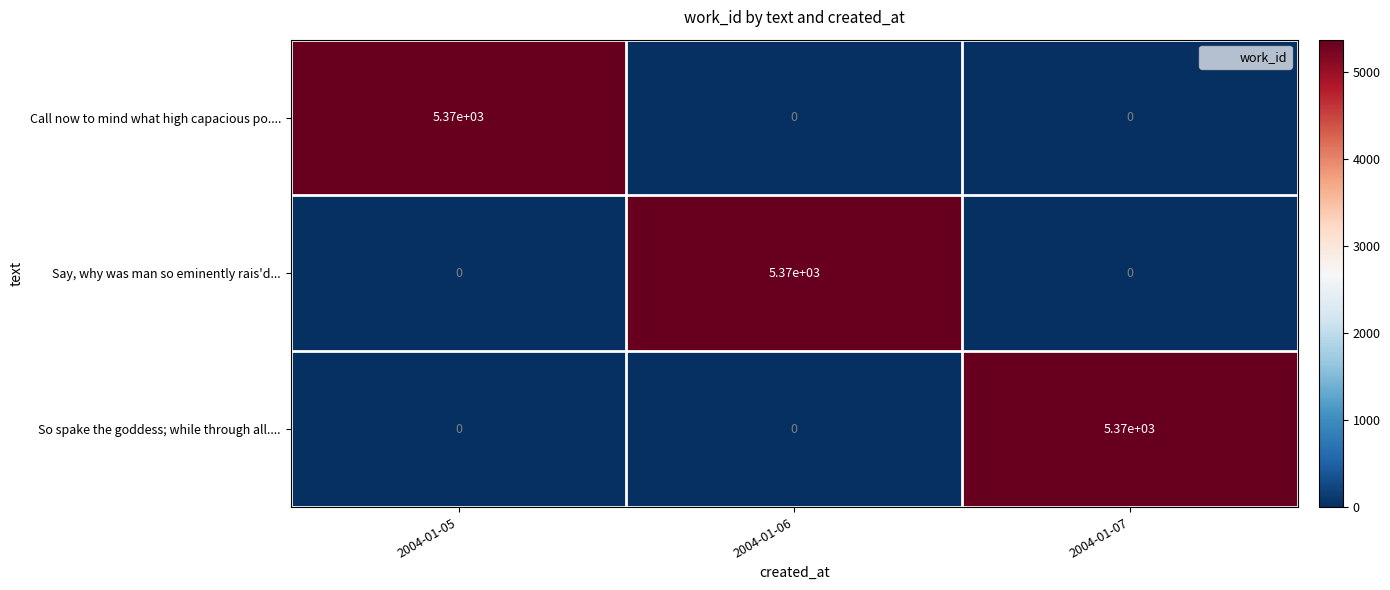

What is the average value of the So spake the goddess; while through all.... series?

1790